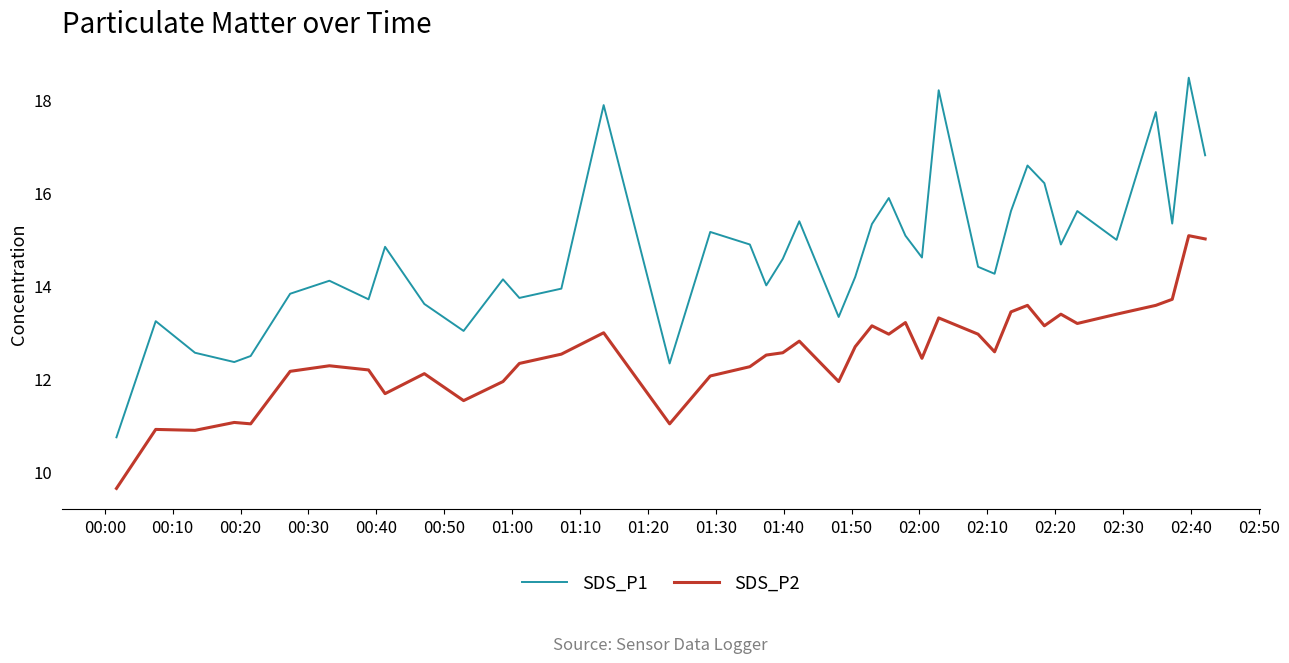

Which series has the largest total across all categories?

SDS_P1